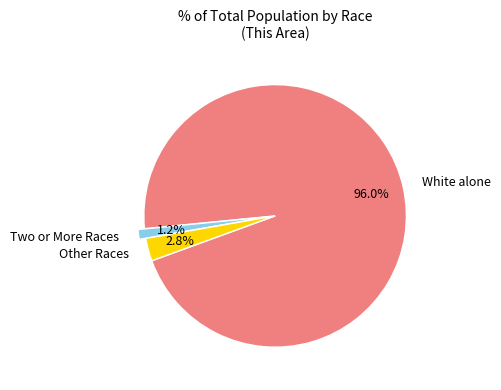

Is the sum of Two or More Races and White alone greater than half?

Yes